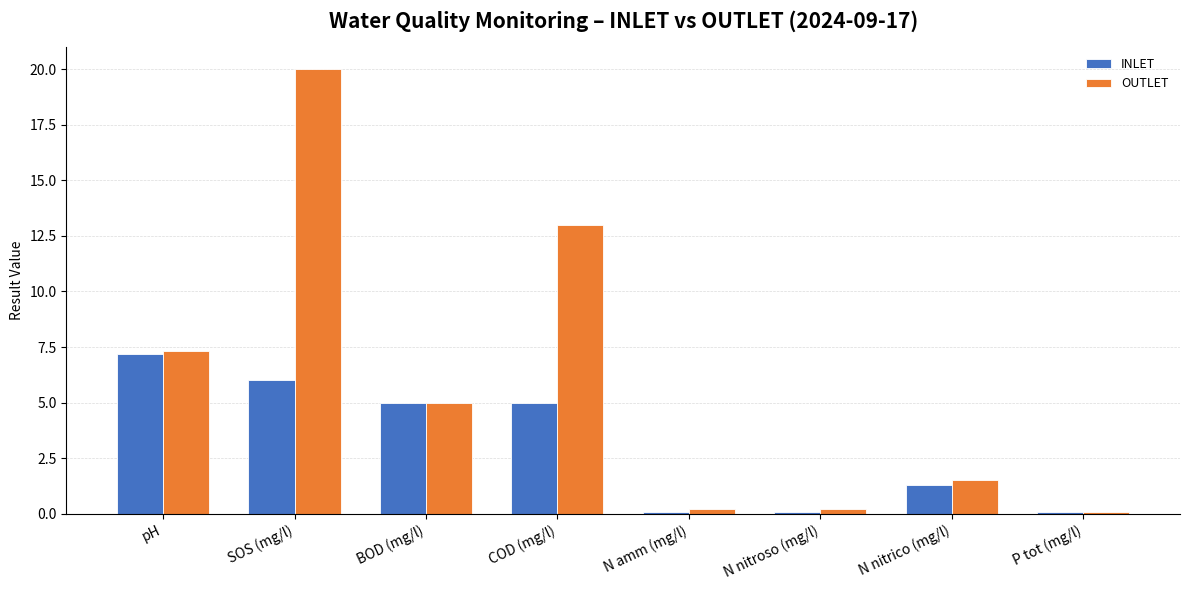

What is the difference between the maximum and minimum values in the INLET series?

7.1